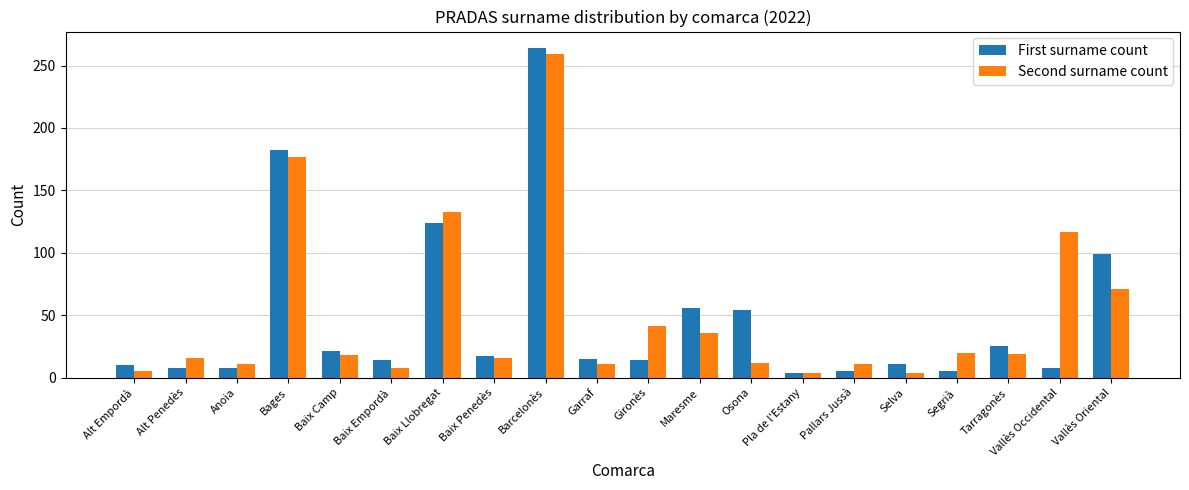

Which category has the highest value across all series?

Barcelonès